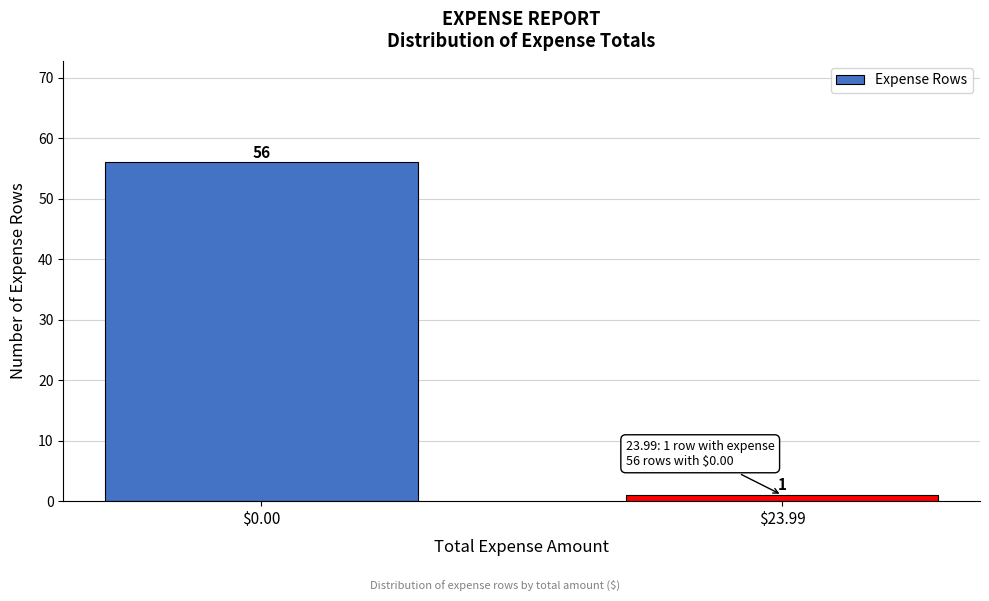

Reading right to left, transcribe all the data shown in this chart.

1	56